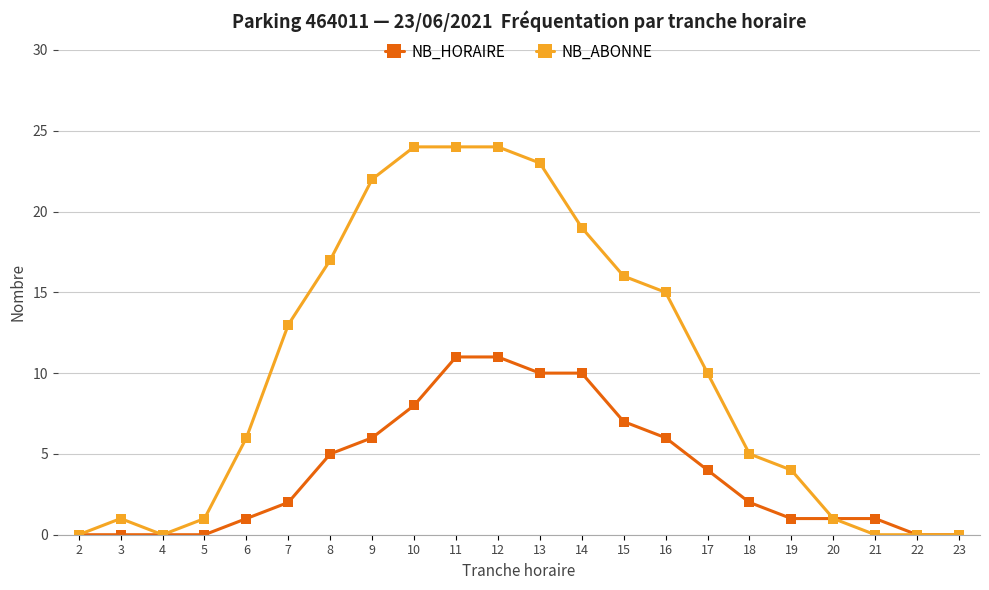

How many series are shown in this chart?

2